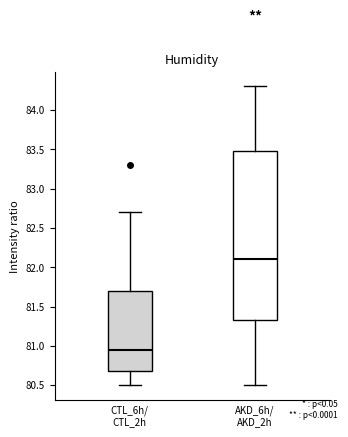

Reading left to right, transcribe this box plot: for each box, give where its median line is, the range the box spans, and where its two whiskers end, as read against the y-axis. The values are not printed on the chart, so give them approximately, as read against the axis.

CTL_6h/ CTL_2h: median 80.95, box 80.70 to 81.70, whiskers 80.50 to 82.70
AKD_6h/ AKD_2h: median 82.10, box 81.35 to 83.50, whiskers 80.50 to 84.30